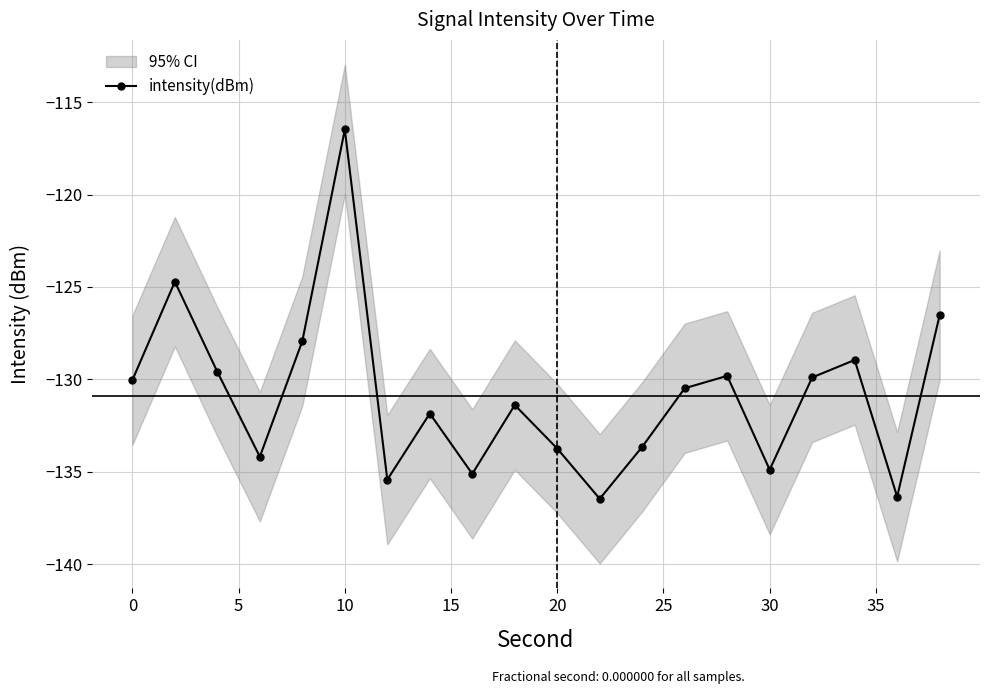

At which label does intensity(dBm) reach its peak?

10